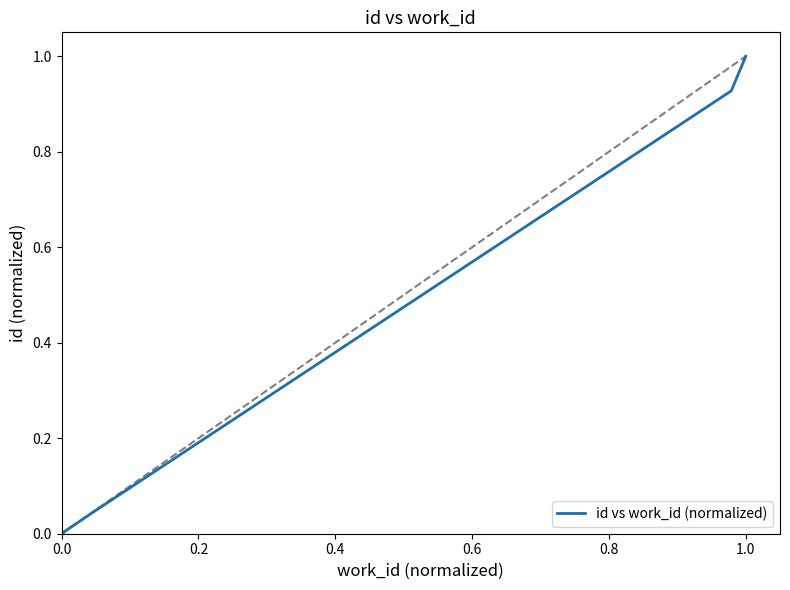

True or false: there are more than 0 points higher than both neighbors.

False